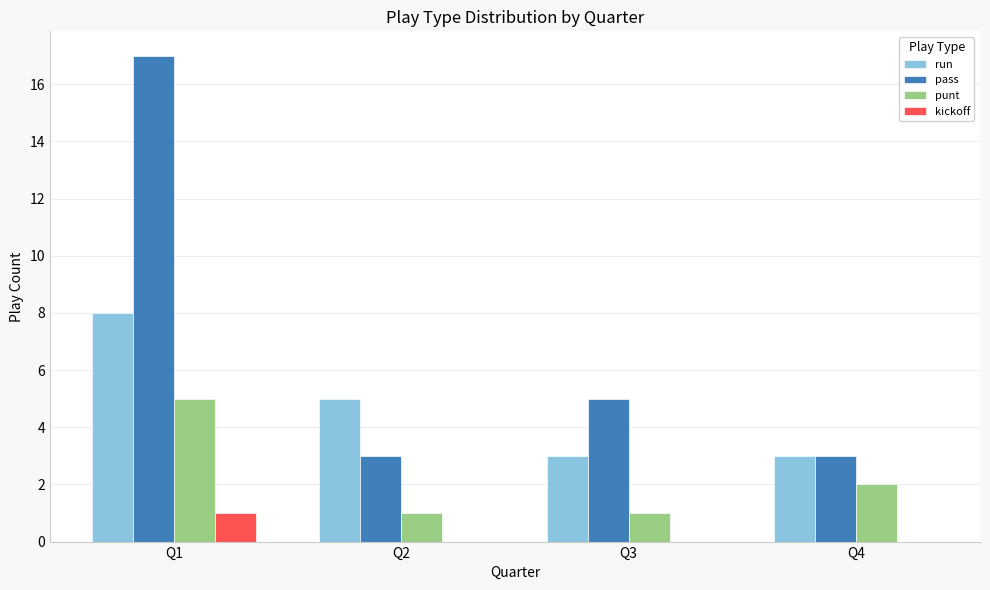

Reading left to right, transcribe all the data shown in this chart.

run: Q1=8	Q2=5	Q3=3	Q4=3
pass: Q1=17	Q2=3	Q3=5	Q4=3
punt: Q1=5	Q2=1	Q3=1	Q4=2
kickoff: Q1=1	Q2=0	Q3=0	Q4=0